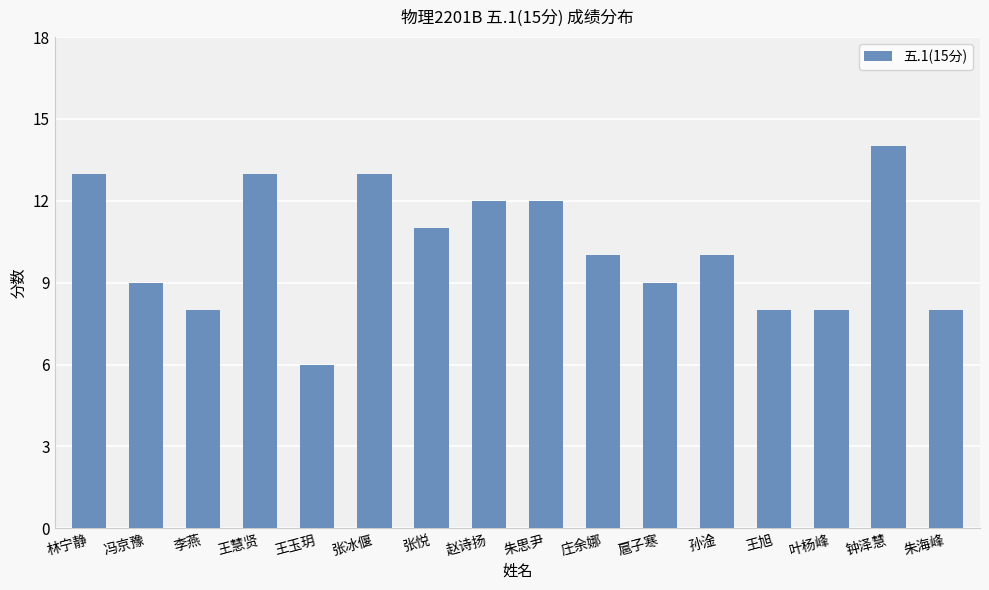

What value does the data have at 冯京豫?

9